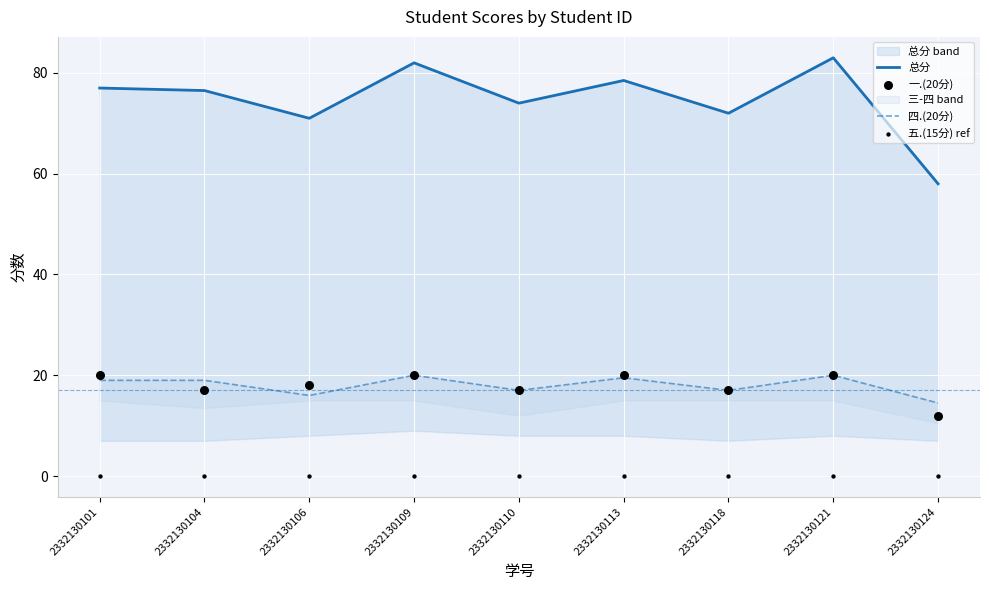

Is the value of 总分 at 2332130121 greater than the value of 五.(15分) ref at 2332130109?

Yes